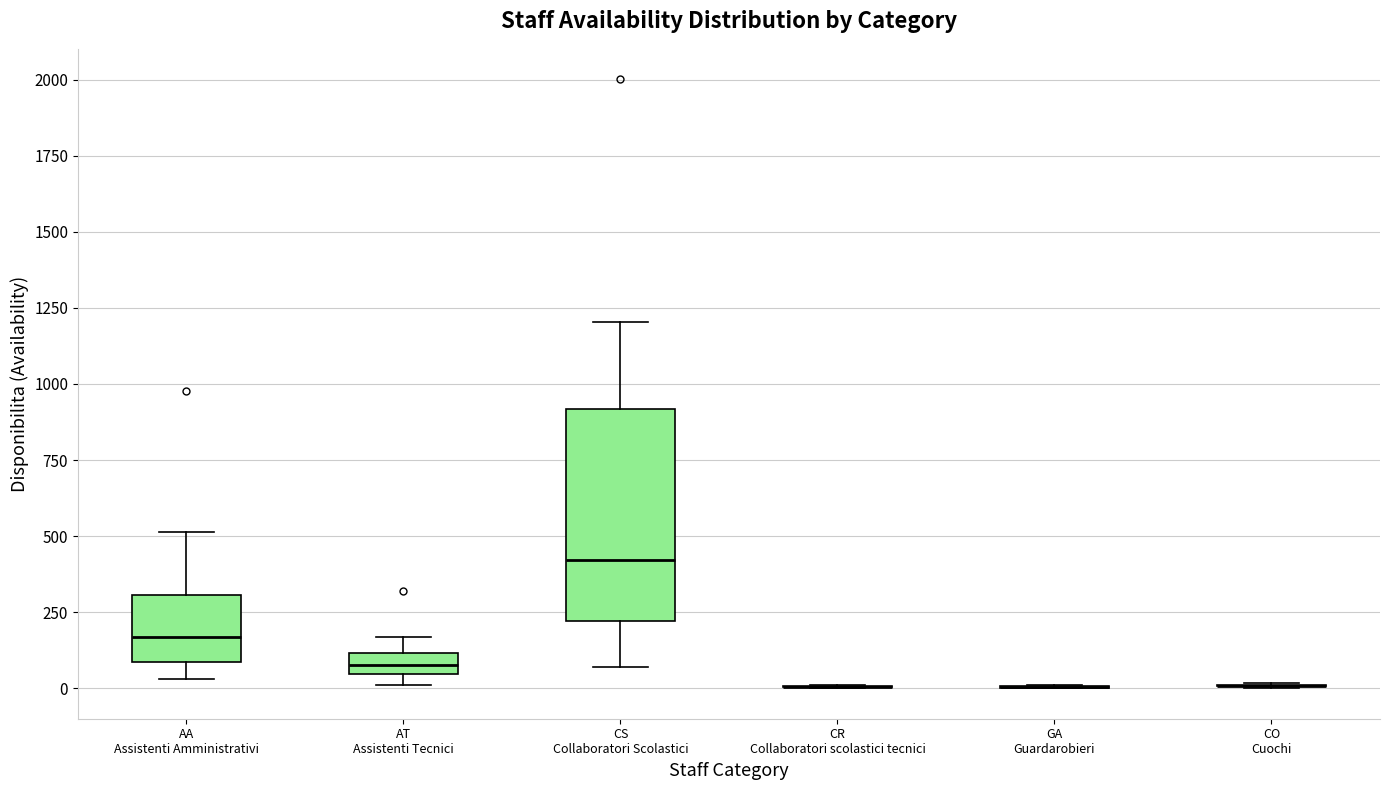

Where does the lower whisker of the box for AA Assistenti Amministrativi end on the y-axis? The values are not printed on the chart, so give them approximately, as read against the axis.

50